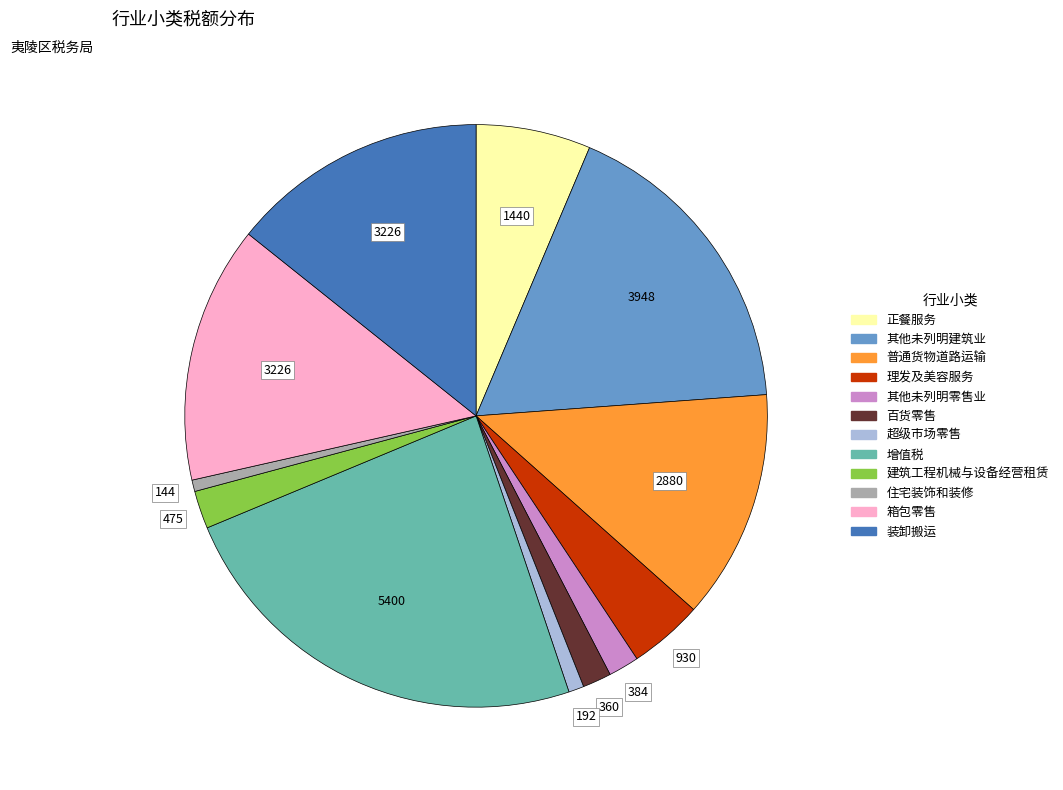

Does 其他未列明建筑业 account for over 50% of the chart?

No